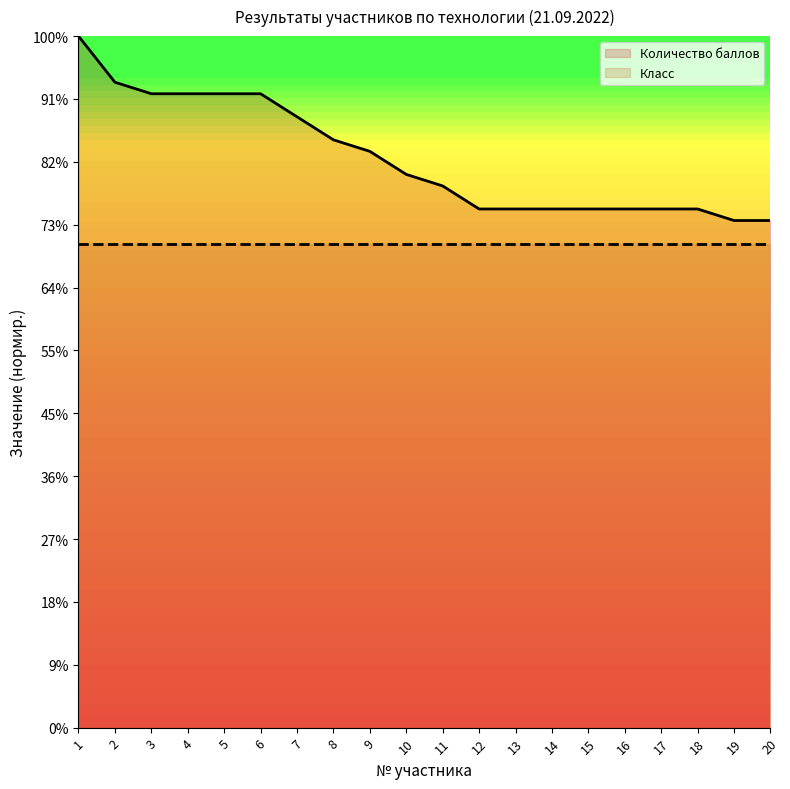

True or false: the data shows 24.3 at 7.

False